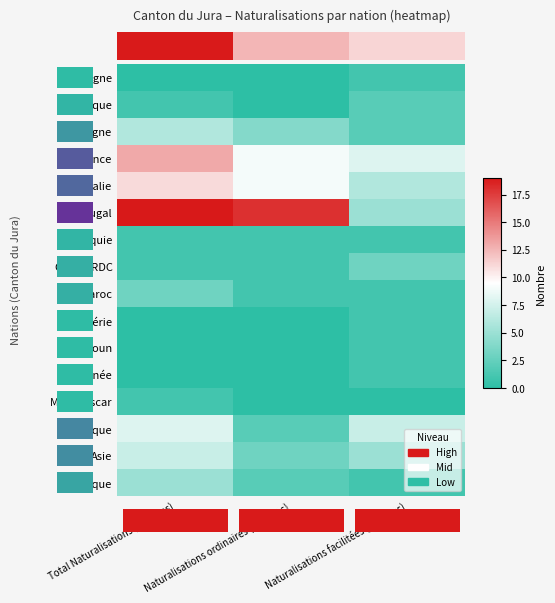

Reading right to left, list all the values displayed in this chart.

Allemagne: Naturalisations facilitées (Femmes)=1	Naturalisations ordinaires (Femmes)=0	Total Naturalisations (Femmes)=0
Belgique: Naturalisations facilitées (Femmes)=2	Naturalisations ordinaires (Femmes)=0	Total Naturalisations (Femmes)=1
Espagne: Naturalisations facilitées (Femmes)=2	Naturalisations ordinaires (Femmes)=4	Total Naturalisations (Femmes)=6
France: Naturalisations facilitées (Femmes)=8	Naturalisations ordinaires (Femmes)=9	Total Naturalisations (Femmes)=13
Italie: Naturalisations facilitées (Femmes)=6	Naturalisations ordinaires (Femmes)=9	Total Naturalisations (Femmes)=11
Portugal: Naturalisations facilitées (Femmes)=5	Naturalisations ordinaires (Femmes)=18	Total Naturalisations (Femmes)=19
Turquie: Naturalisations facilitées (Femmes)=1	Naturalisations ordinaires (Femmes)=1	Total Naturalisations (Femmes)=1
Congo RDC: Naturalisations facilitées (Femmes)=3	Naturalisations ordinaires (Femmes)=1	Total Naturalisations (Femmes)=1
Maroc: Naturalisations facilitées (Femmes)=1	Naturalisations ordinaires (Femmes)=1	Total Naturalisations (Femmes)=3
Algérie: Naturalisations facilitées (Femmes)=1	Naturalisations ordinaires (Femmes)=0	Total Naturalisations (Femmes)=0
Cameroun: Naturalisations facilitées (Femmes)=1	Naturalisations ordinaires (Femmes)=0	Total Naturalisations (Femmes)=0
Guinée: Naturalisations facilitées (Femmes)=1	Naturalisations ordinaires (Femmes)=0	Total Naturalisations (Femmes)=0
Madagascar: Naturalisations facilitées (Femmes)=0	Naturalisations ordinaires (Femmes)=0	Total Naturalisations (Femmes)=1
Afrique: Naturalisations facilitées (Femmes)=7	Naturalisations ordinaires (Femmes)=2	Total Naturalisations (Femmes)=8
Asie: Naturalisations facilitées (Femmes)=5	Naturalisations ordinaires (Femmes)=3	Total Naturalisations (Femmes)=7
Amérique: Naturalisations facilitées (Femmes)=1	Naturalisations ordinaires (Femmes)=2	Total Naturalisations (Femmes)=5